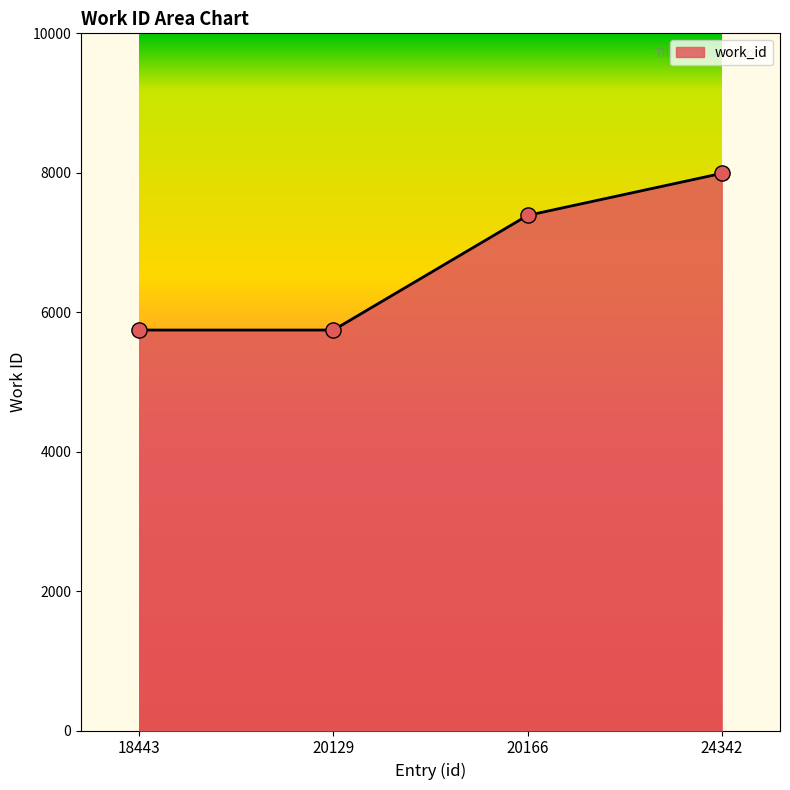

Which has a higher value, 20129 or 20166?

20166